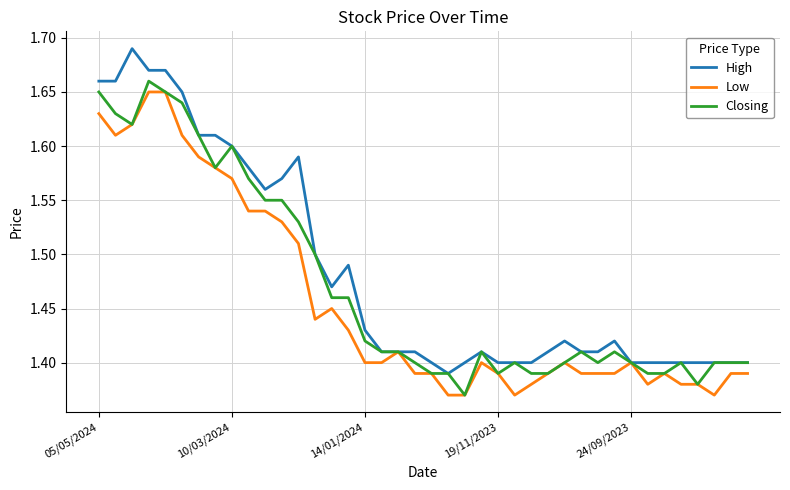

List the series in order of their overall mean, highest first.

High, Closing, Low